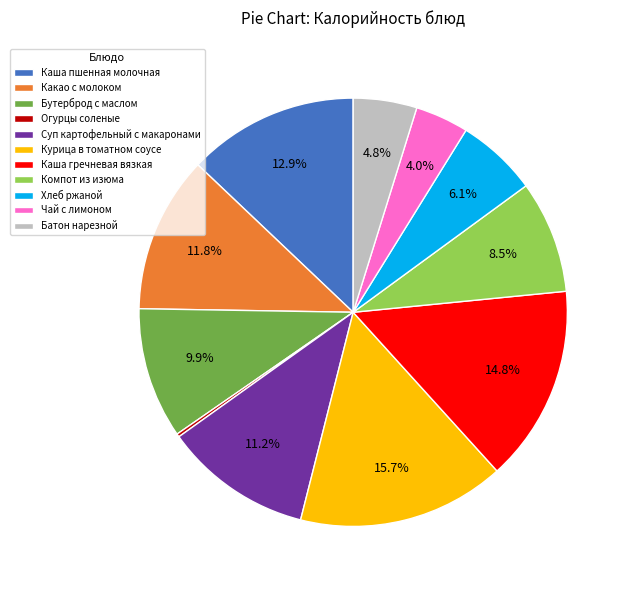

To the nearest percent, what portion does Хлеб ржаной represent?

6%